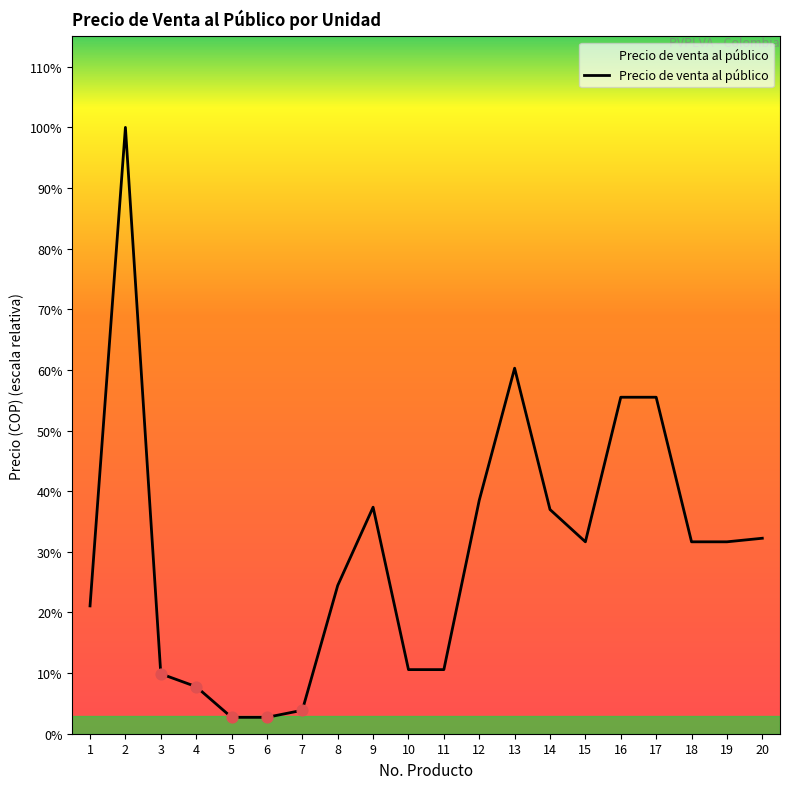

What is the change in value from 3 to 9?

+18950.7